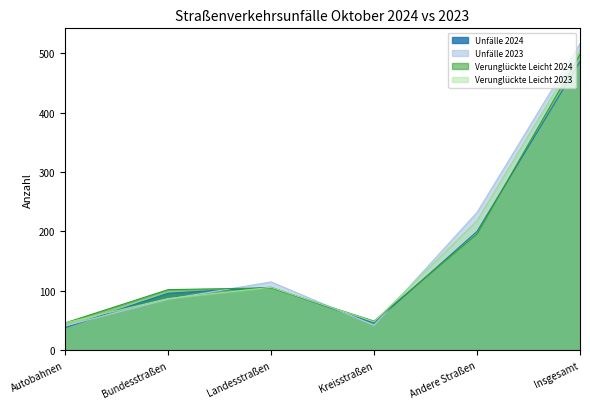

Is it true that Verunglückte Leicht 2023 equals 46 at Autobahnen?

True